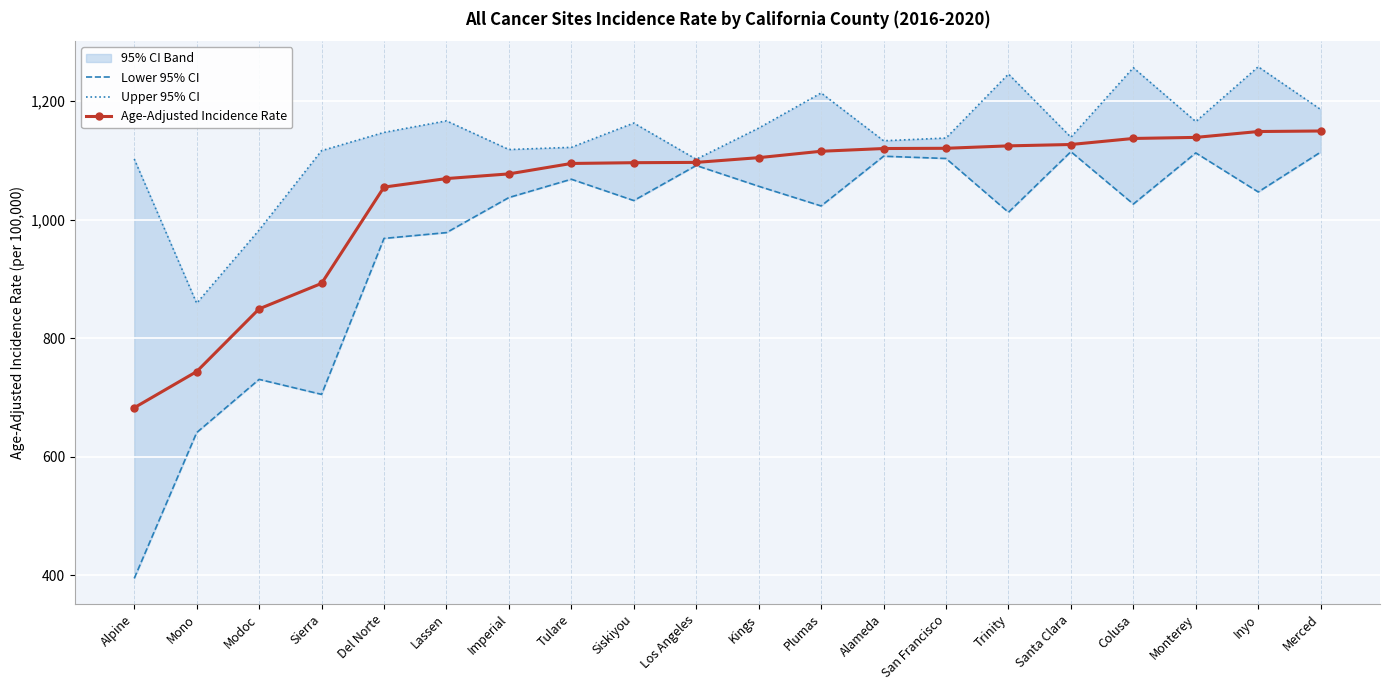

At which label does Lower 95% CI first exceed 1037?

Imperial